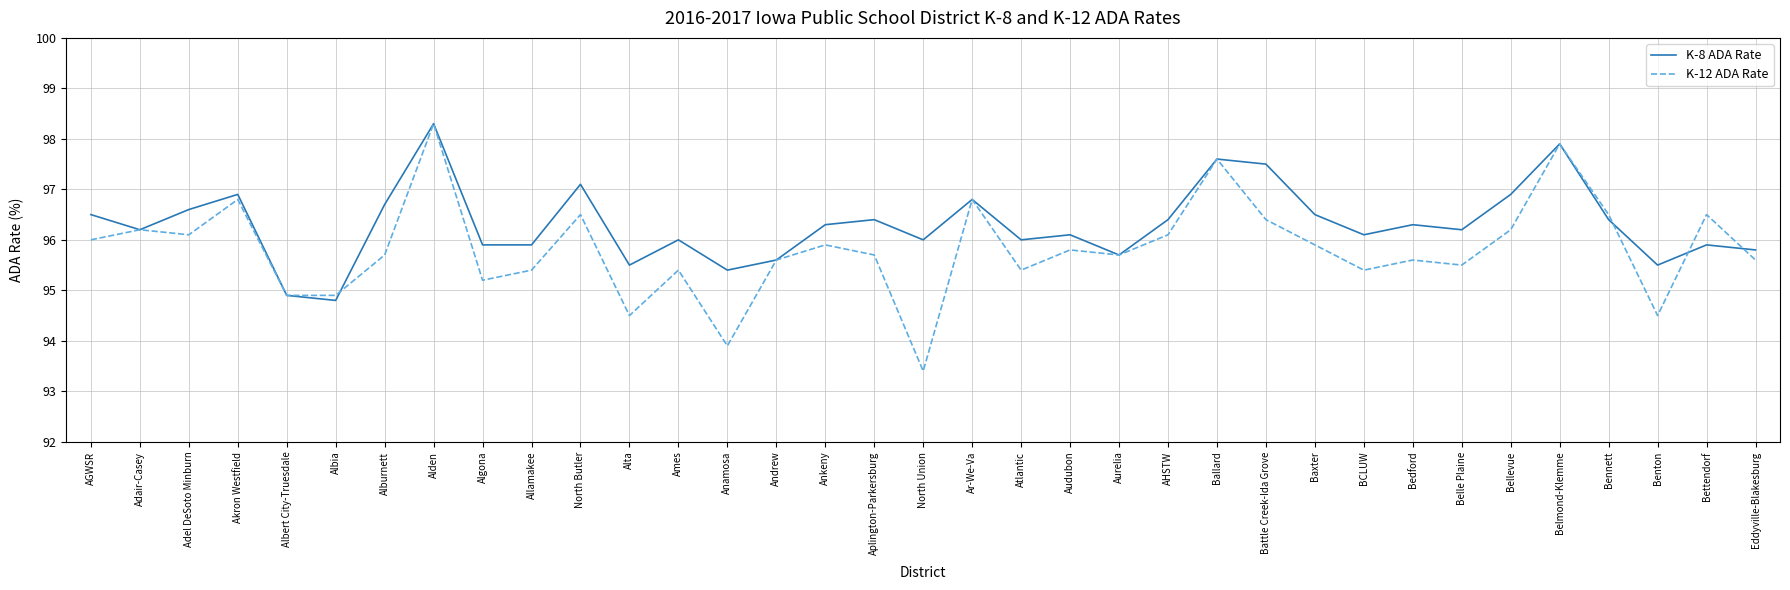

What position from the left is Ames?

13